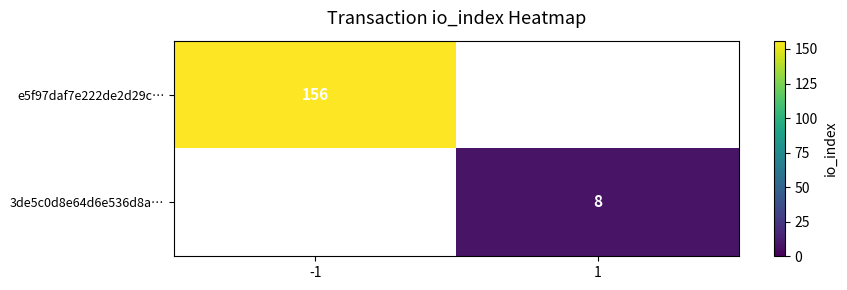

True or false: 3de5c0d8e64d6e536d8a… has a value of 8 at 1.

True